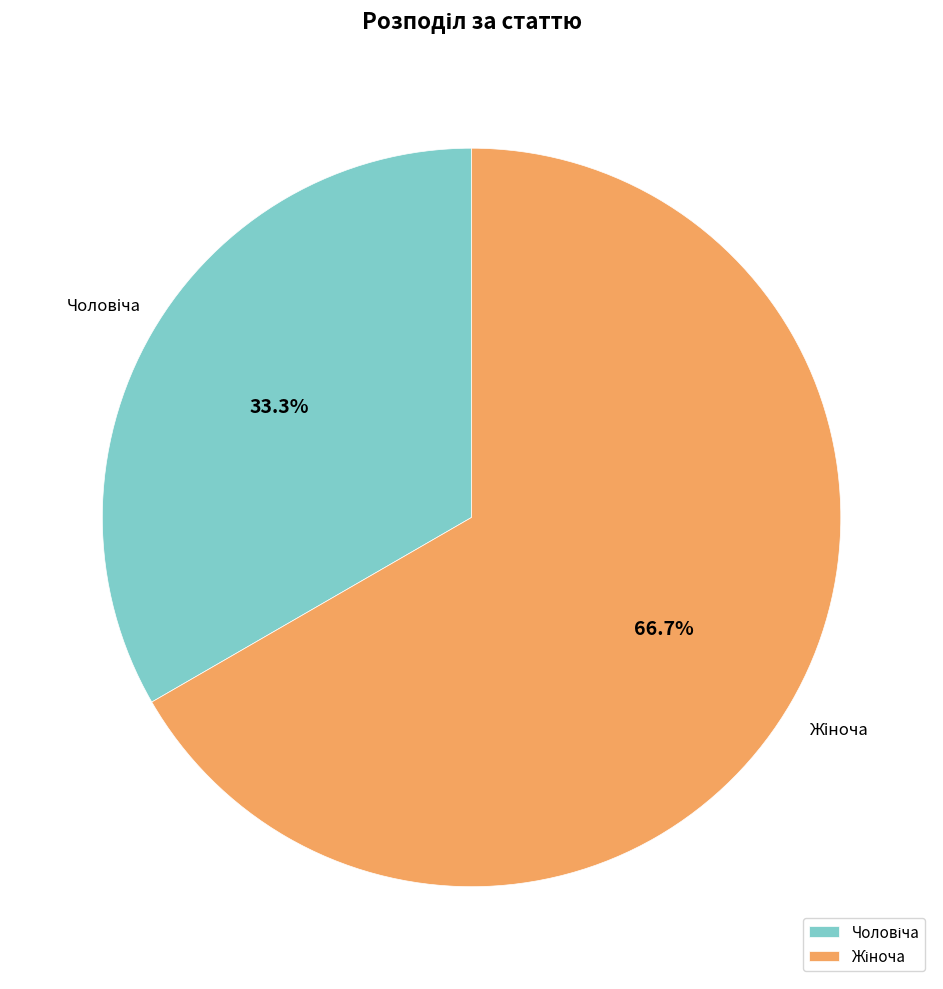

Is there any slice that represents more than half of the pie?

Yes